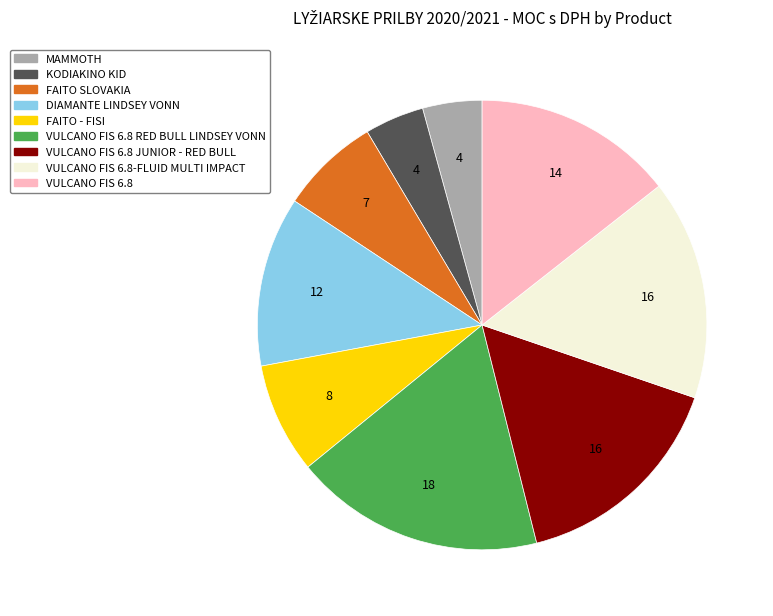

How many slices are in this pie chart?

9